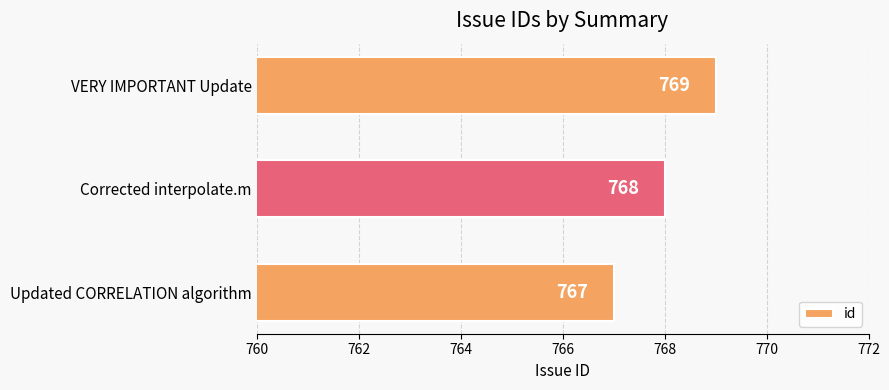

Reading top to bottom, extract all data points from this chart.

769	768	767